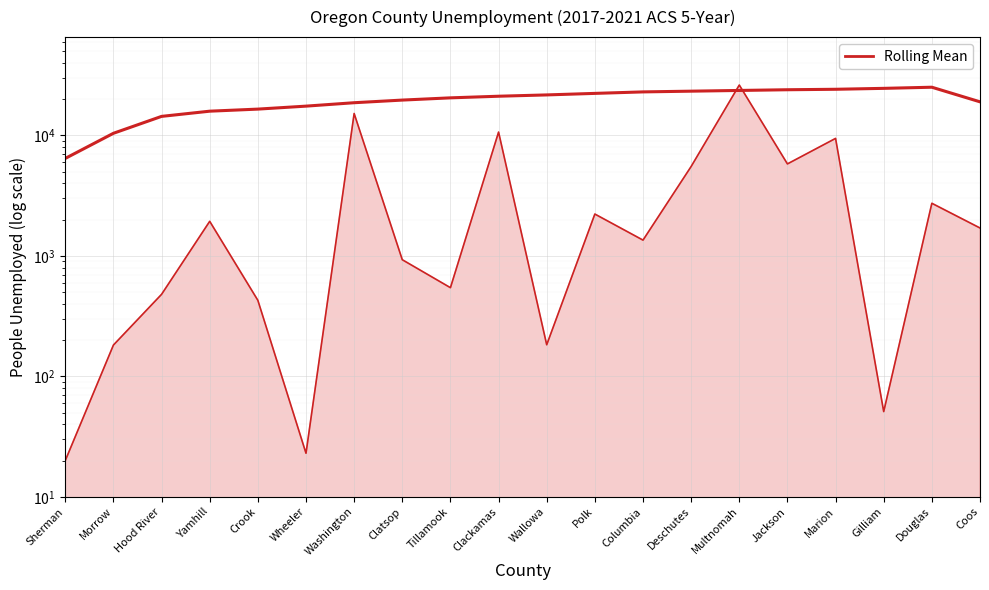

True or false: Rolling Mean (Rate scaled) has a value of 17527.8 at Wheeler.

True